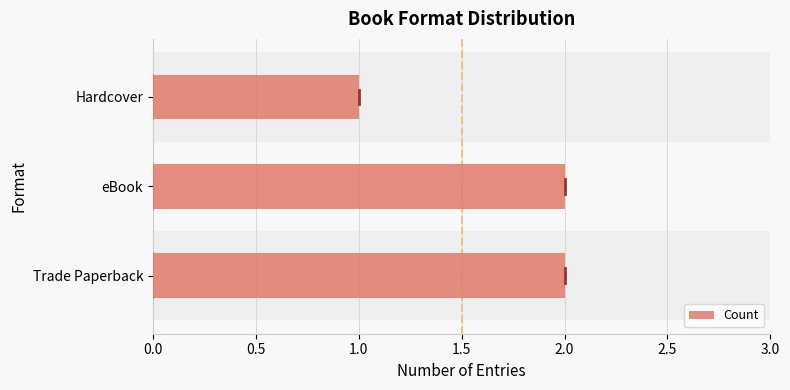

What is the average value?

2